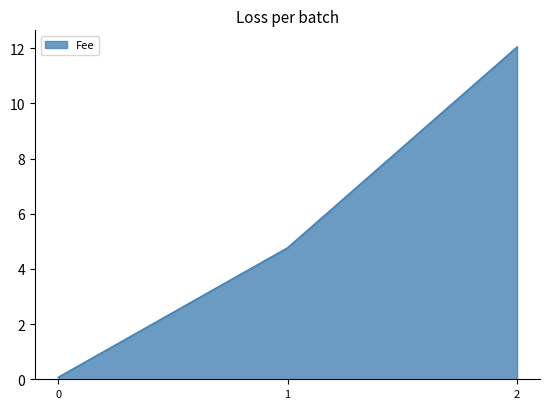

List the labels in order of value, smallest first.

0, 1, 2